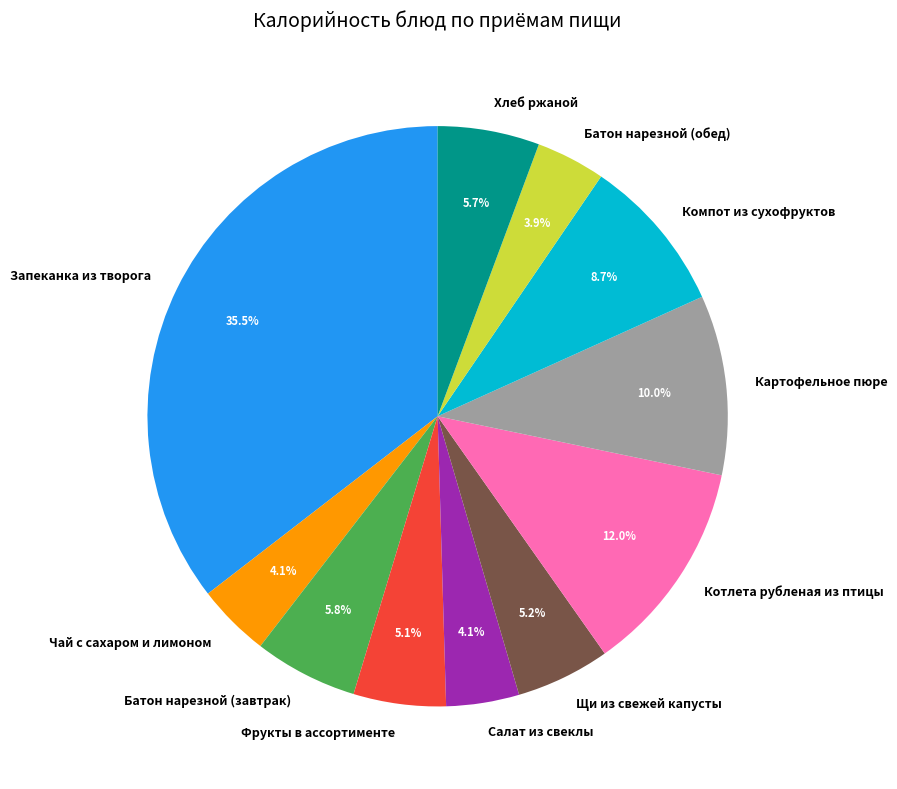

What is the ratio of the value at Салат из свеклы to the value at Котлета рубленая из птицы?

0.3